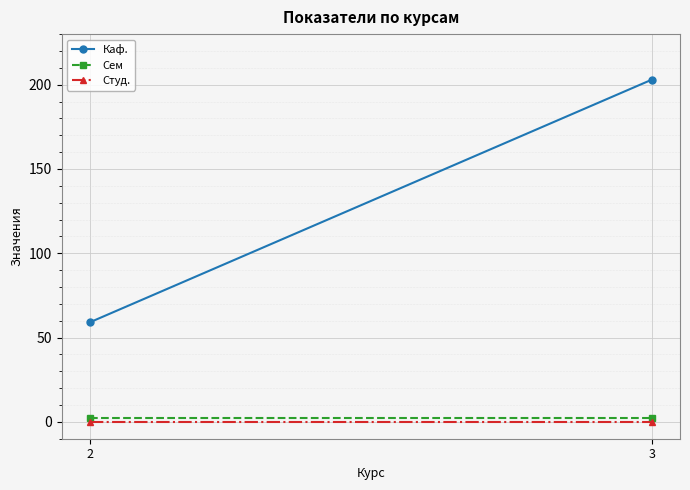

How many Каф. values are between 59 and 203?

2